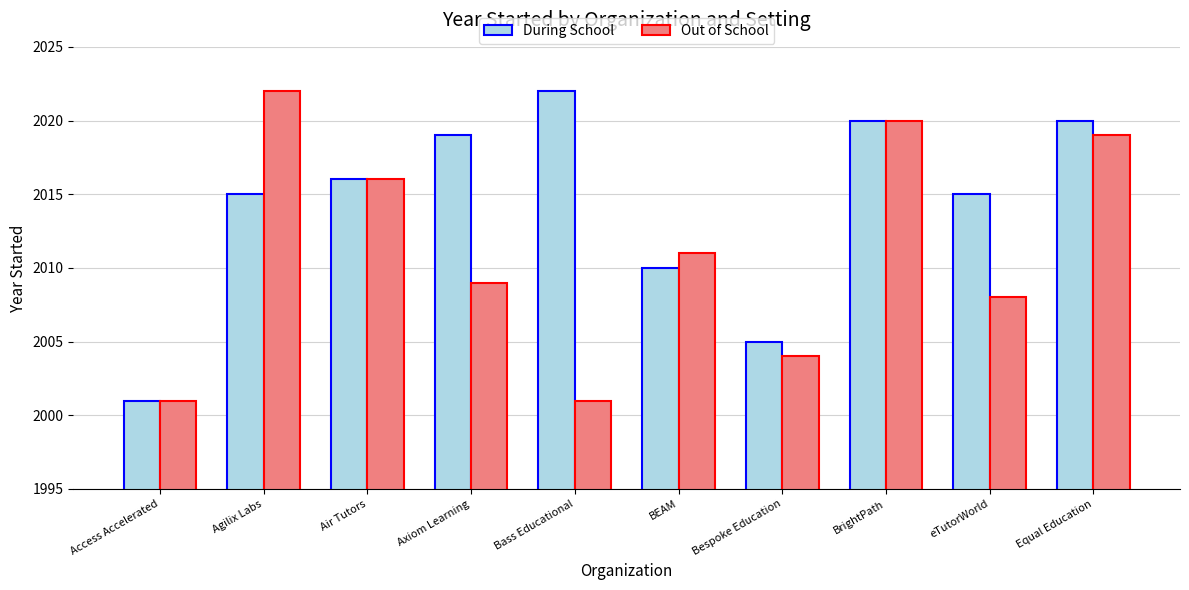

Reading left to right, transcribe all the data shown in this chart.

During School: Access Accelerated=2001	Agilix Labs=2015	Air Tutors=2016	Axiom Learning=2019	Bass Educational=2022	BEAM=2010	Bespoke Education=2005	BrightPath=2020	eTutorWorld=2015	Equal Education=2020
Out of School: Access Accelerated=2001	Agilix Labs=2022	Air Tutors=2016	Axiom Learning=2009	Bass Educational=2001	BEAM=2011	Bespoke Education=2004	BrightPath=2020	eTutorWorld=2008	Equal Education=2019